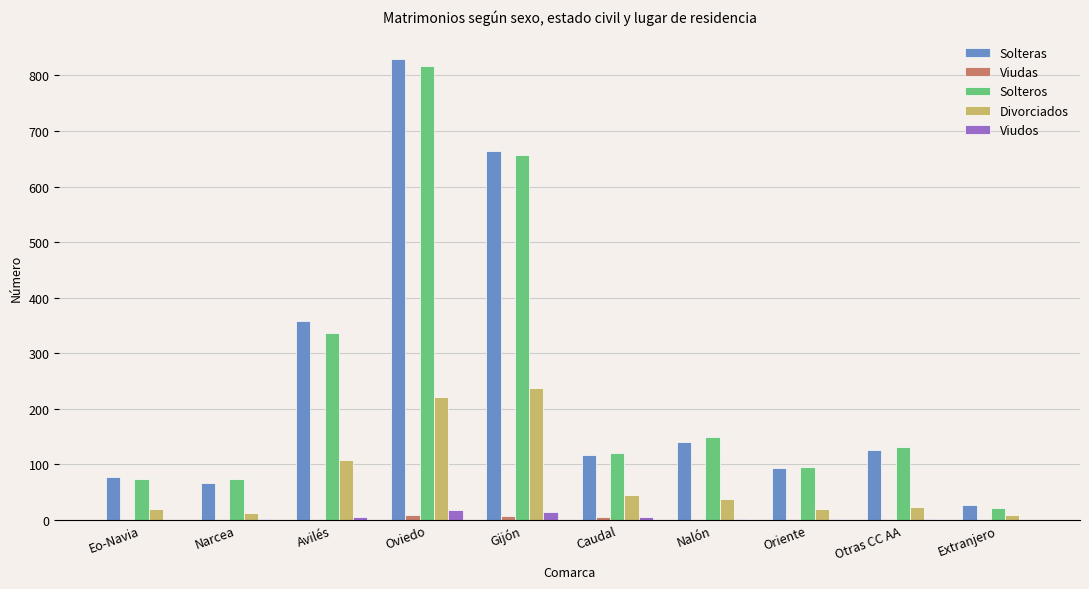

What is the sum of all Divorciados values?

729